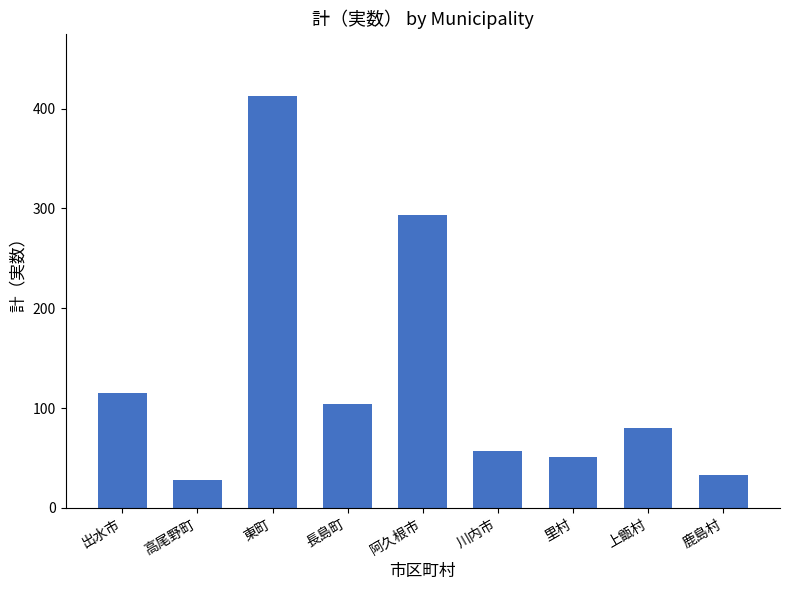

Where is the data nearest to the value 220?

阿久根市